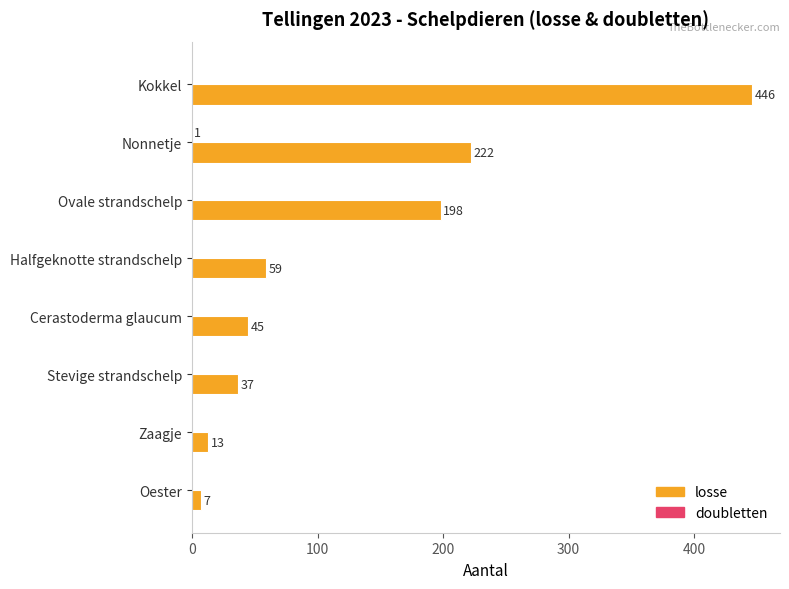

Which series has the largest total across all categories?

losse